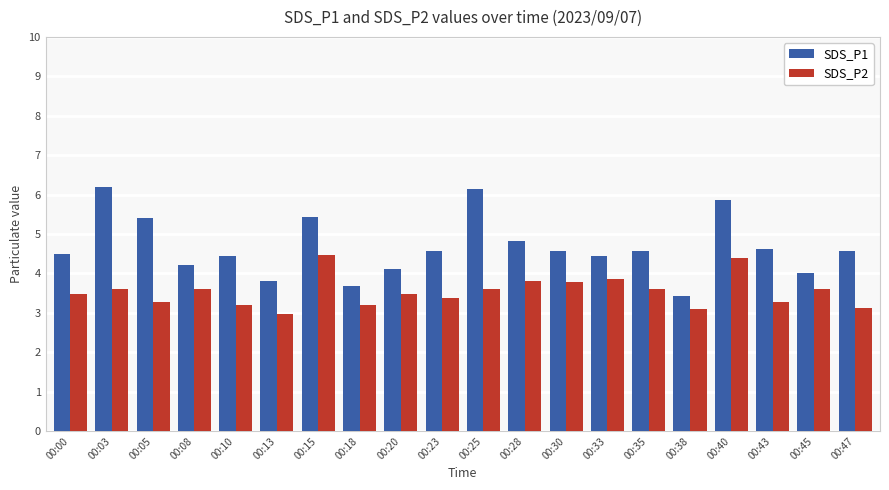

What are all the series names shown in the legend?

SDS_P1, SDS_P2